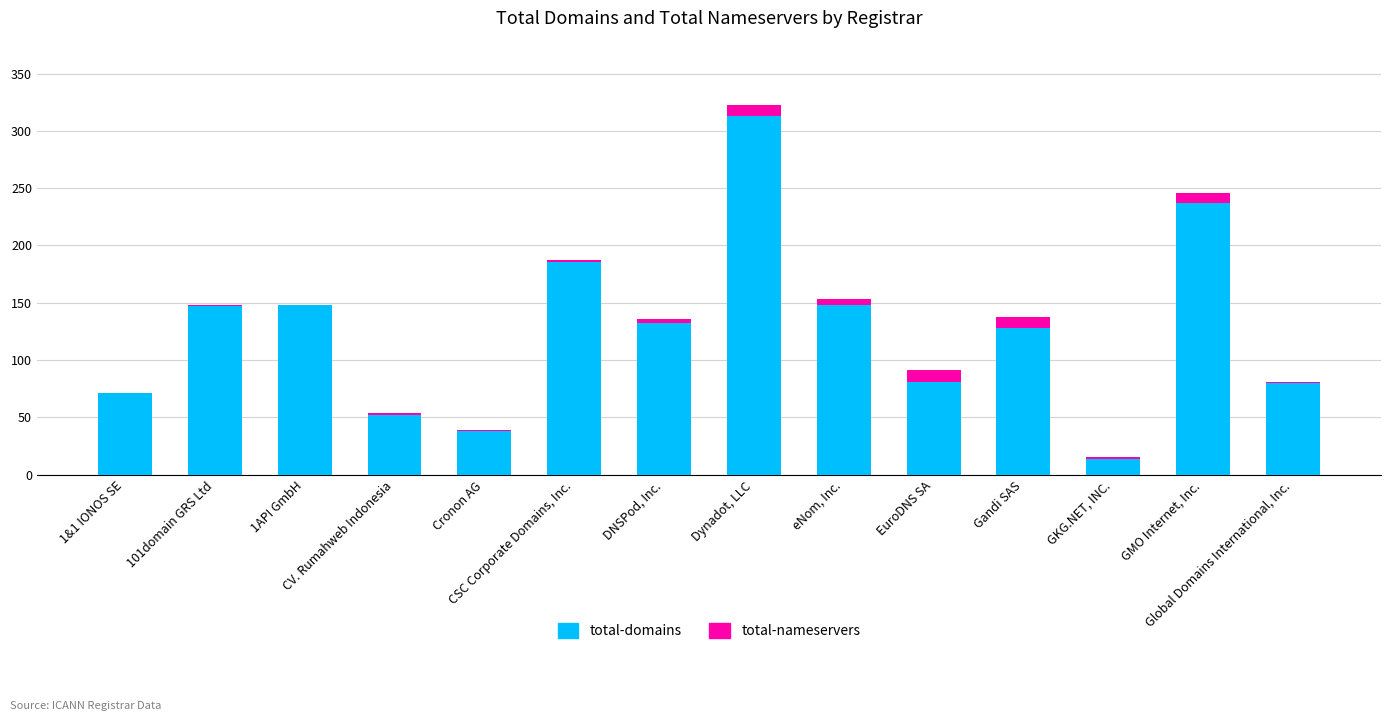

The total-domains series shows 180 at DNSPod, Inc.. True or false?

False